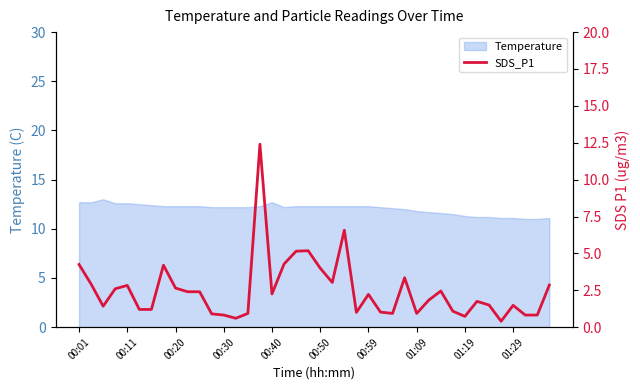

How many values are below 2?

20